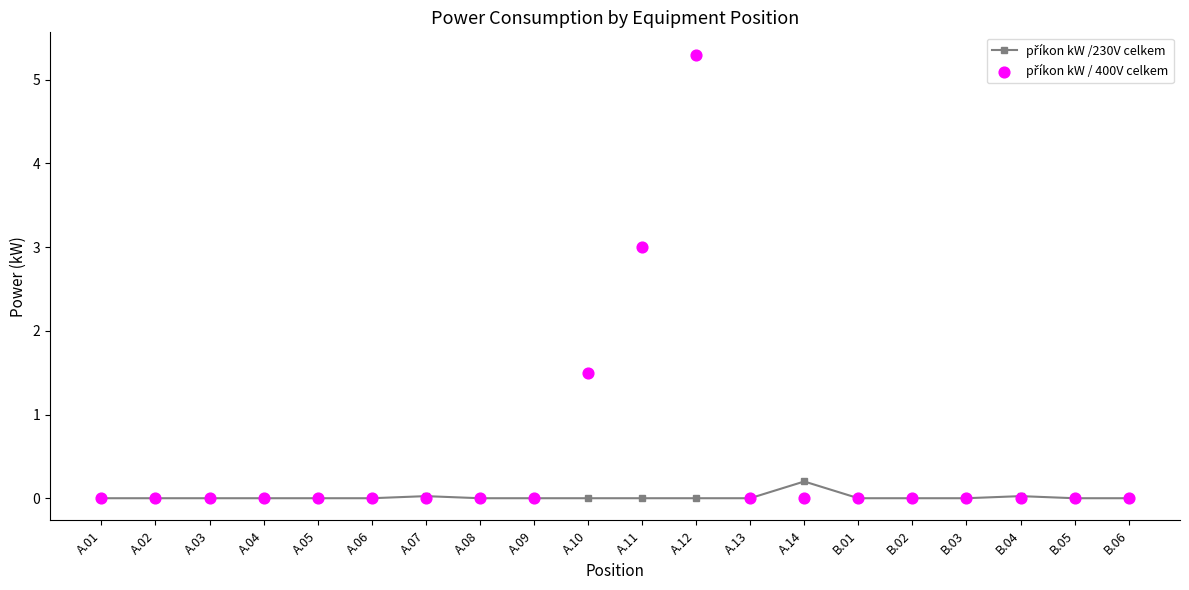

Which series has the largest total across all categories?

příkon kW / 400V celkem